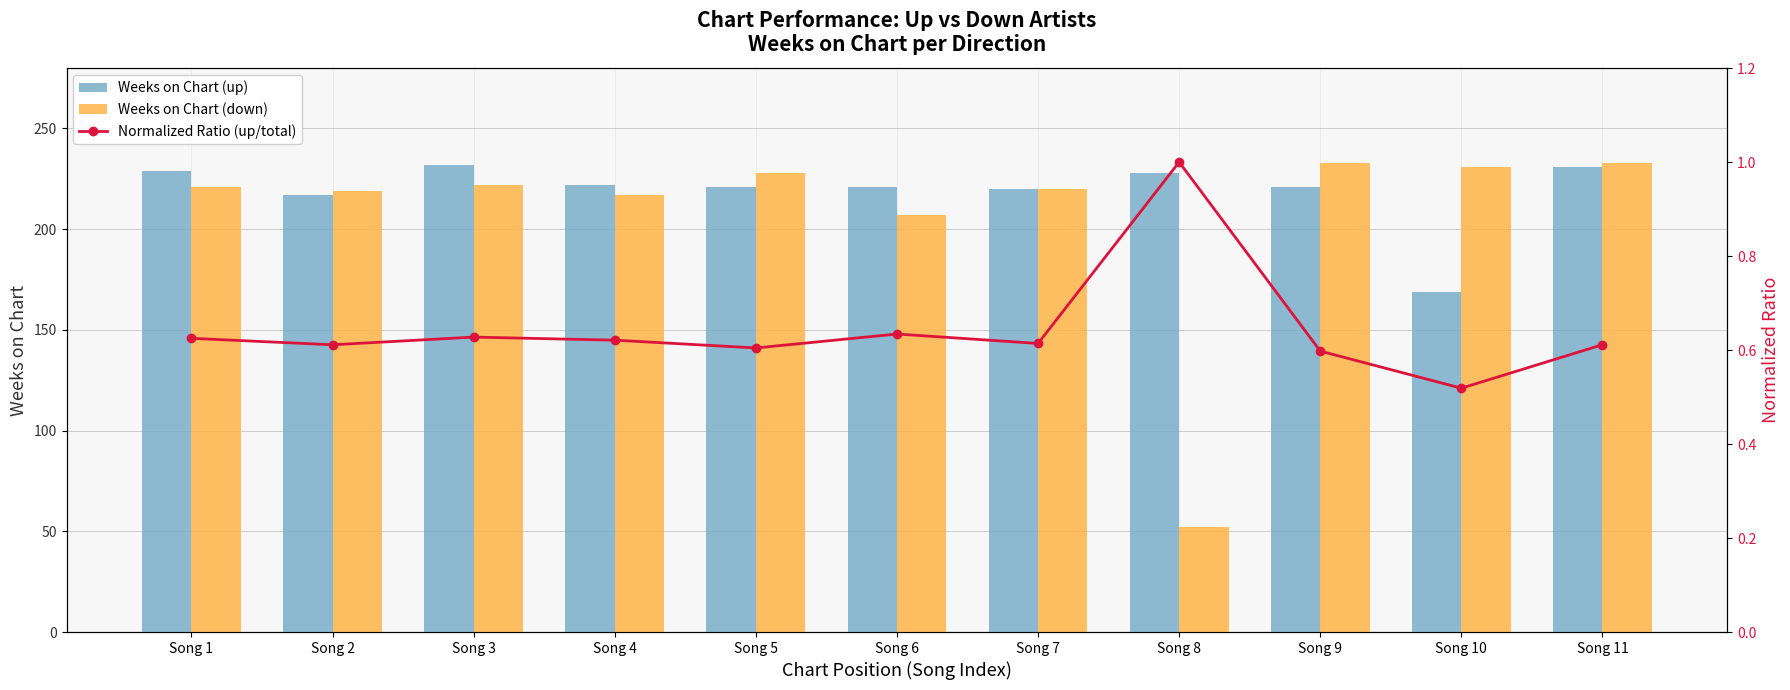

True or false: Weeks on Chart (down) has a value of 222.0 at Song 3.

True